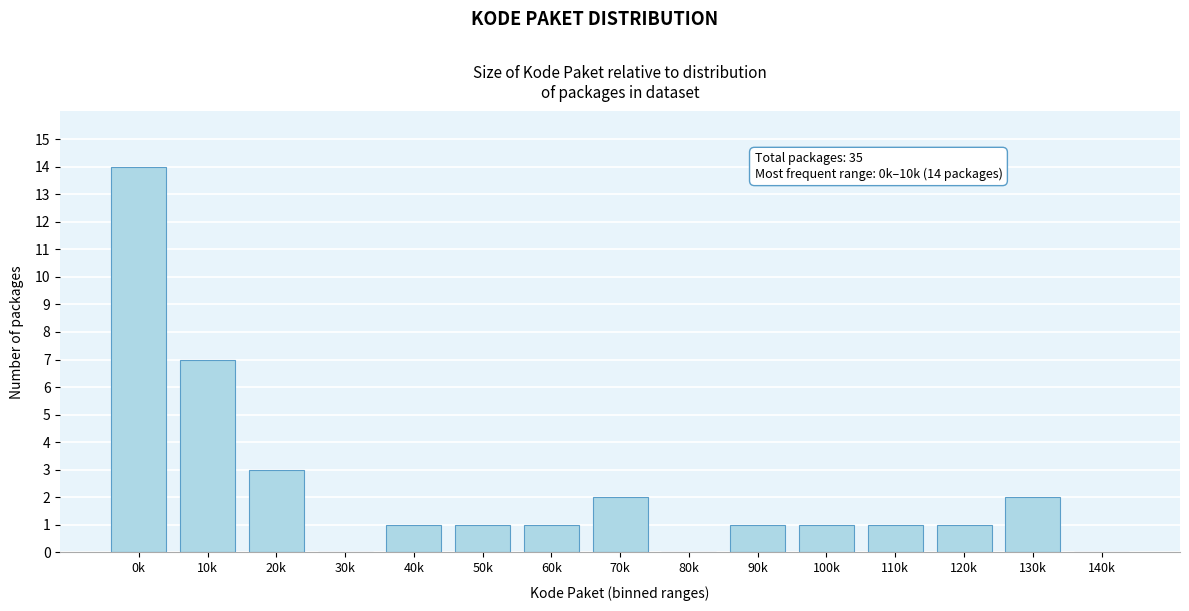

Reading left to right, extract all data points from this chart.

0k=14	10k=7	20k=3	30k=0	40k=1	50k=1	60k=1	70k=2	80k=0	90k=1	100k=1	110k=1	120k=1	130k=2	140k=0